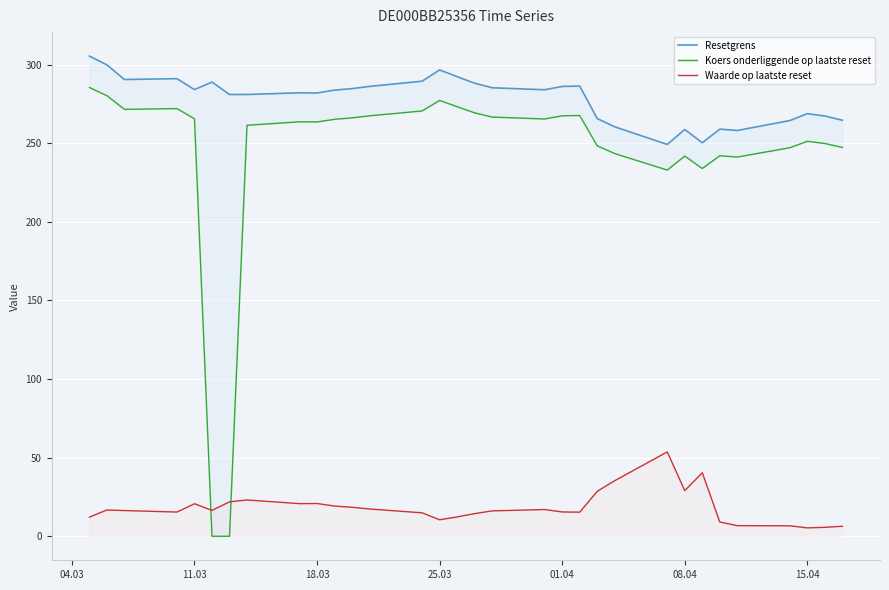

The Waarde op laatste reset series shows 29.0 at 08.04. True or false?

True